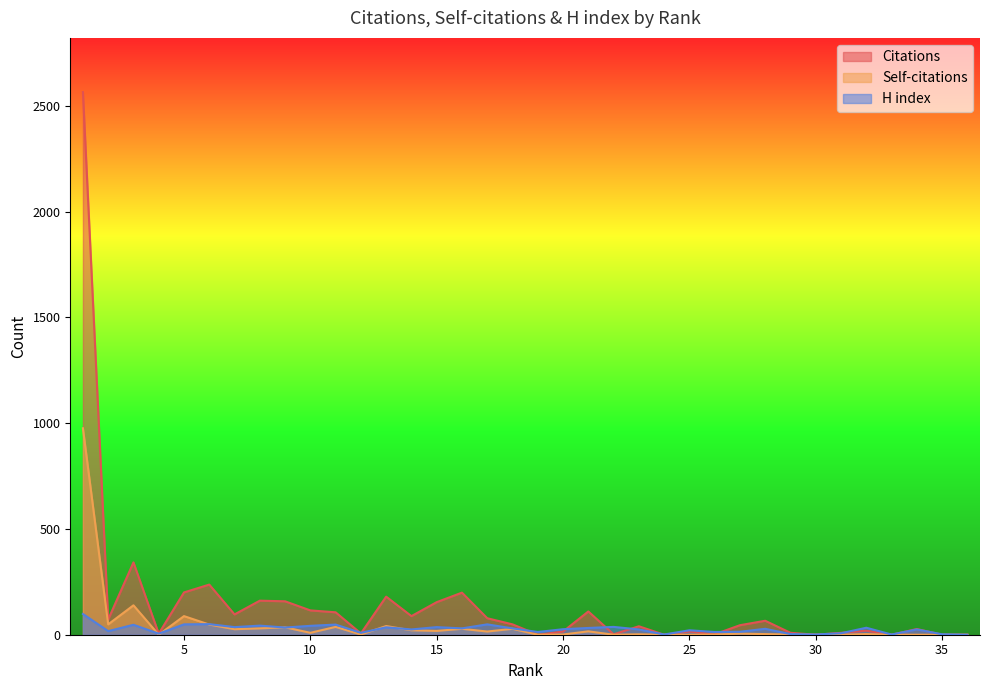

At which label is H index closest to 49?

5